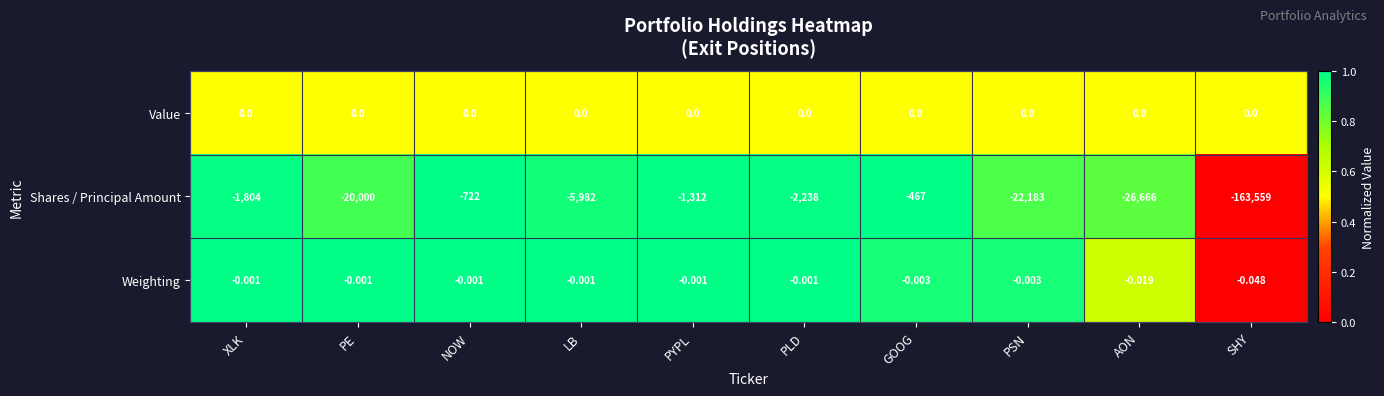

Between LB and GOOG, which series saw the biggest shift?

Shares / Principal Amount